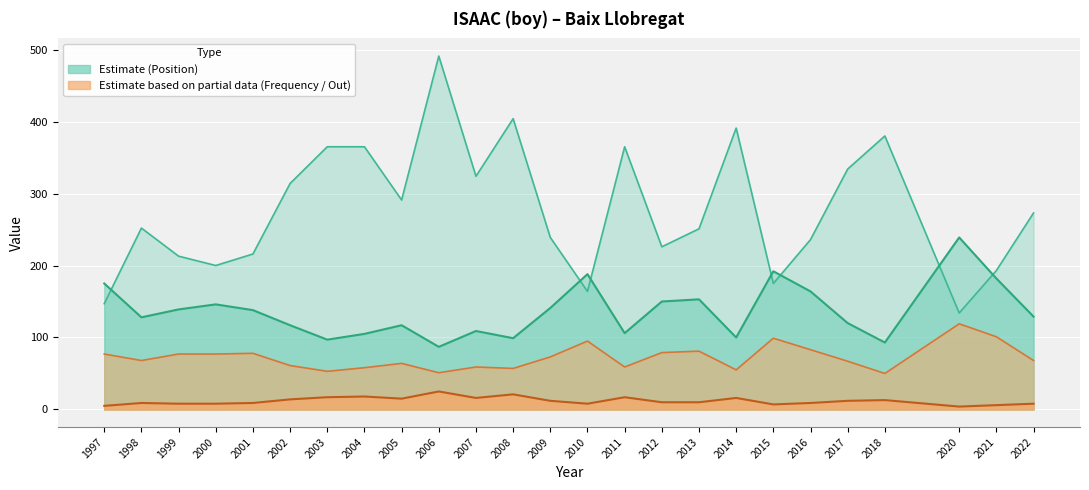

Rank the series at 2000 from highest to lowest value.

Position. Boys, Position. Total, out. Total, Frequency